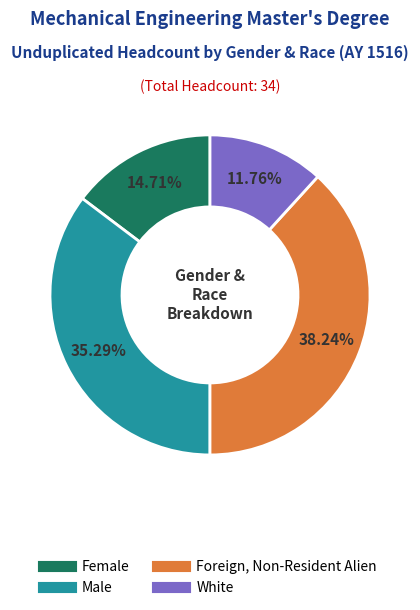

Is there a majority slice in this chart?

No